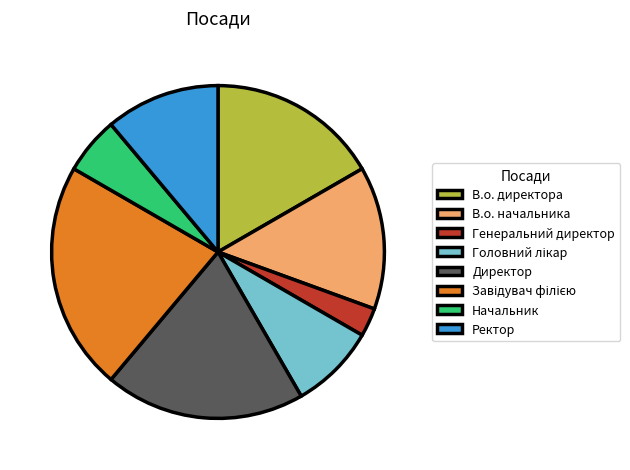

How many segments does this pie chart have?

8